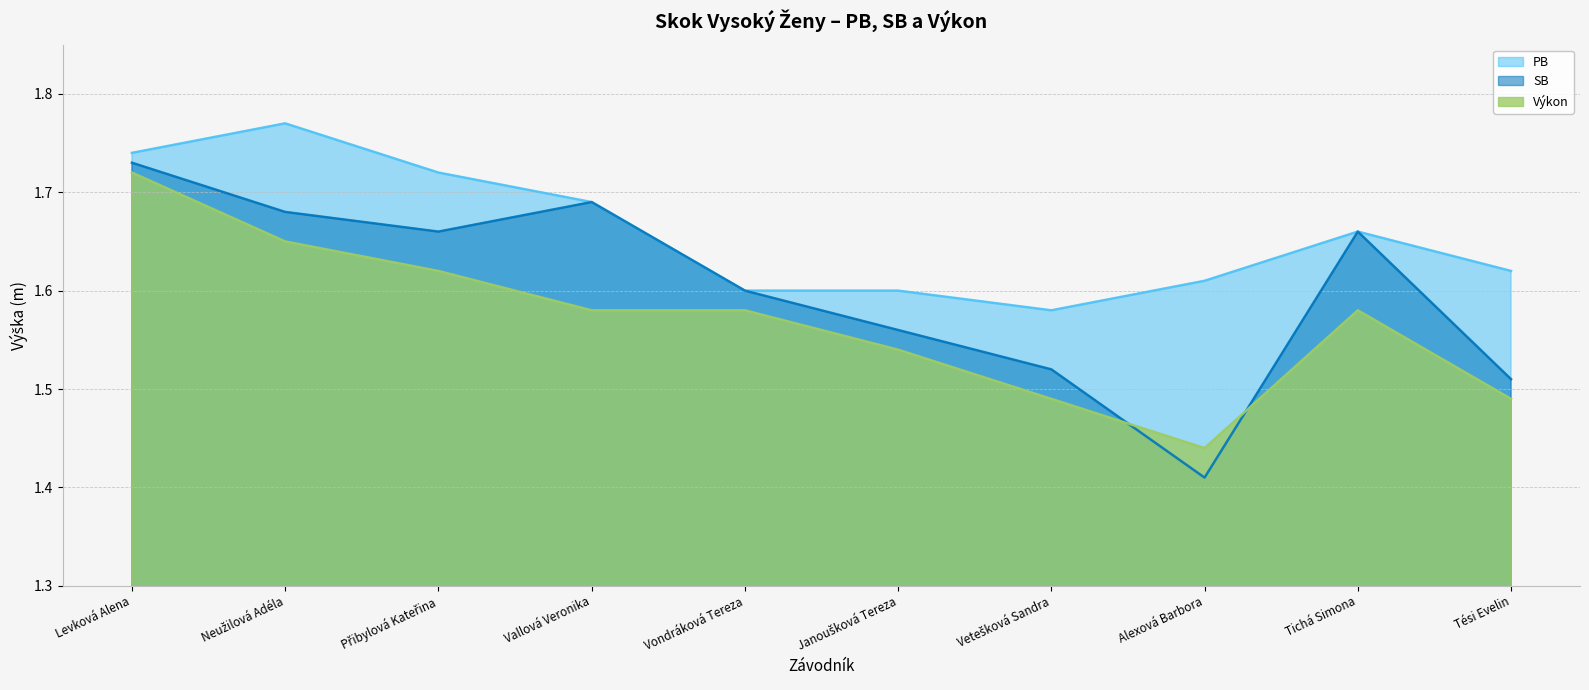

What is the difference between the maximum and minimum values in the PB series?

0.2